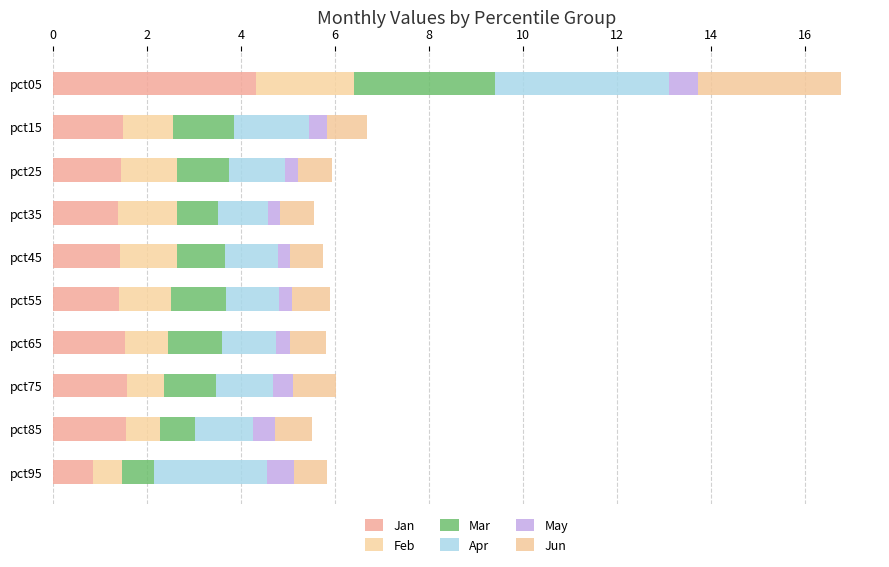

Reading right to left, what are all the values shown in this chart?

Jan: 0.9	1.6	1.6	1.5	1.4	1.4	1.4	1.5	1.5	4.3
Feb: 0.6	0.7	0.8	0.9	1.1	1.2	1.3	1.2	1.1	2.1
Mar: 0.7	0.7	1.1	1.2	1.2	1.0	0.9	1.1	1.3	3.0
Apr: 2.4	1.2	1.2	1.1	1.1	1.1	1.1	1.2	1.6	3.7
May: 0.6	0.5	0.4	0.3	0.3	0.3	0.3	0.3	0.4	0.6
Jun: 0.7	0.8	0.9	0.7	0.8	0.7	0.7	0.7	0.9	3.0